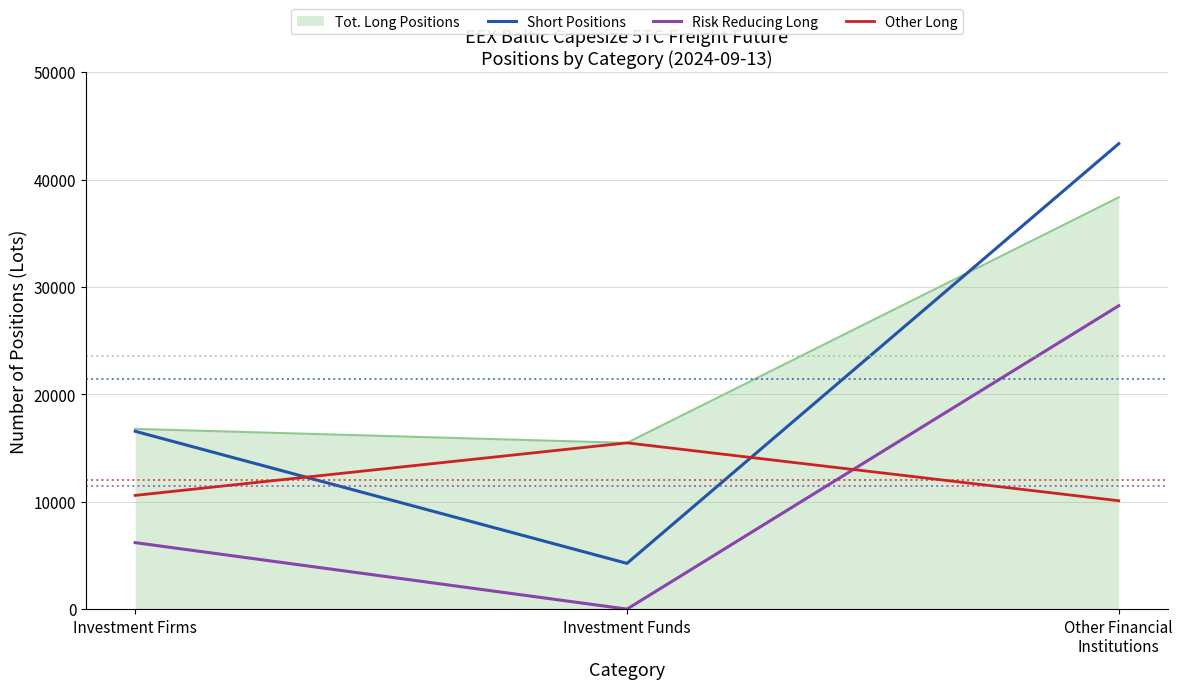

Does the chart have visible grid lines?

Yes